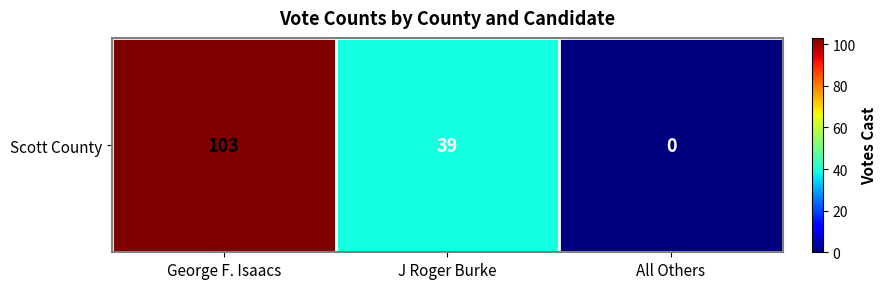

Where is the data nearest to the value 51?

J Roger Burke